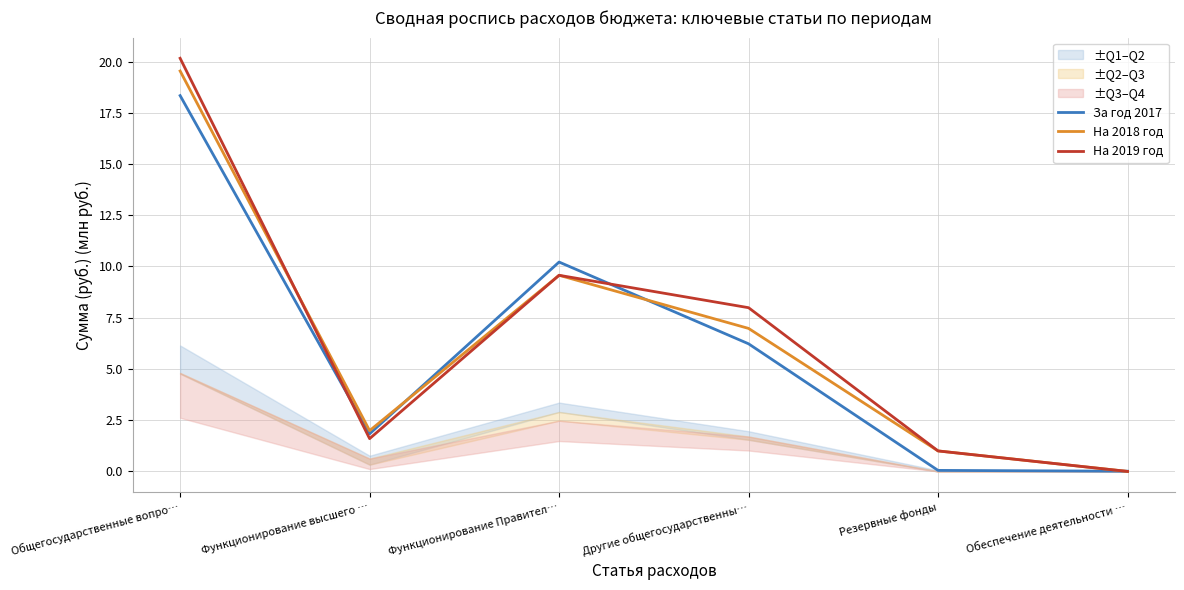

Which series changed the most between Общегосударственные вопро… and Функционирование Правител…?

На 2019 год